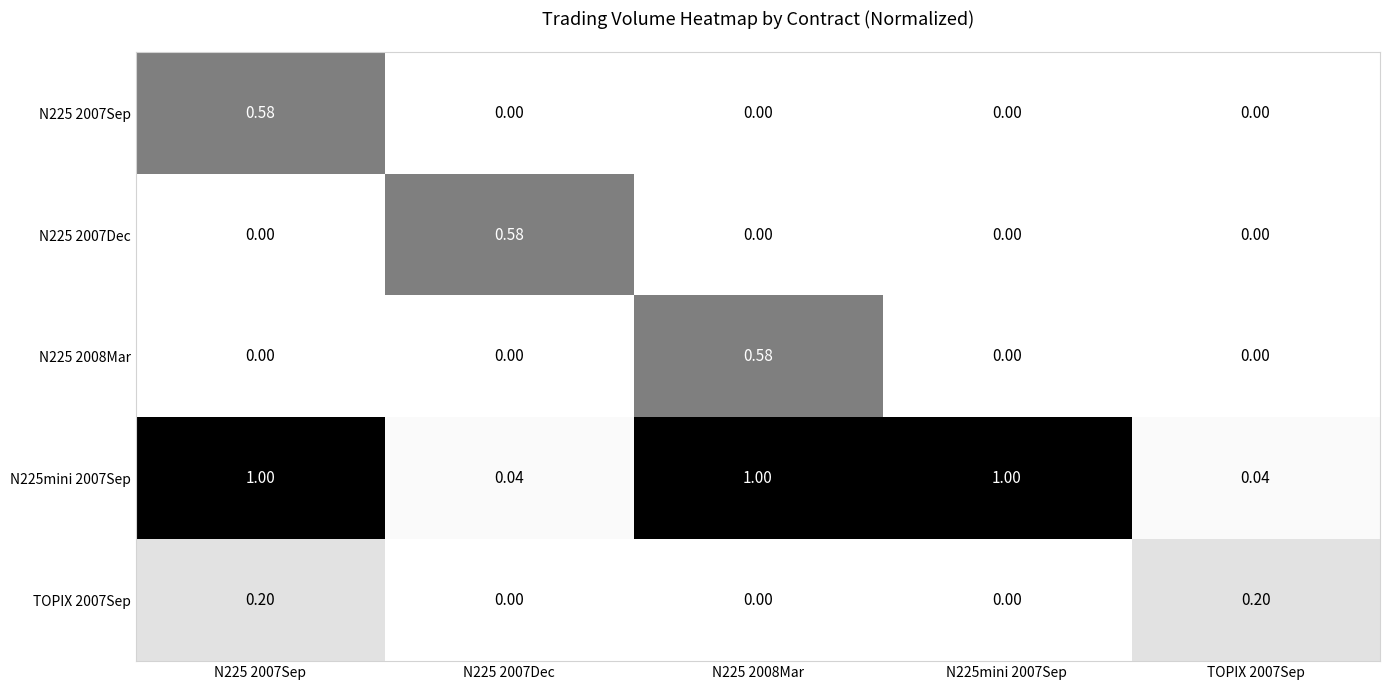

Is the value of N225 2007Sep at N225mini 2007Sep greater than the value of TOPIX 2007Sep at N225 2007Sep?

No